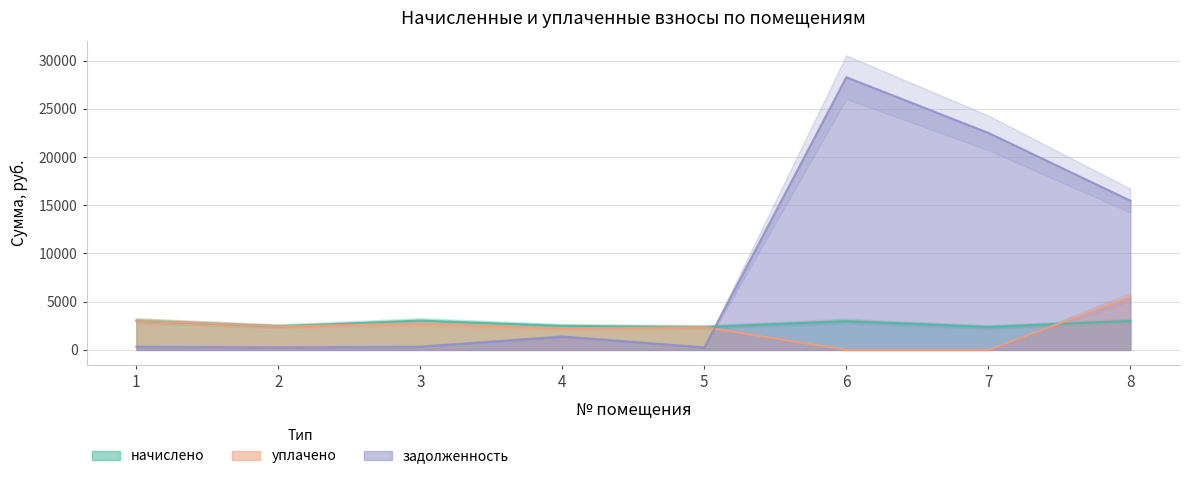

What is the total value across all series at 6?

31276.5